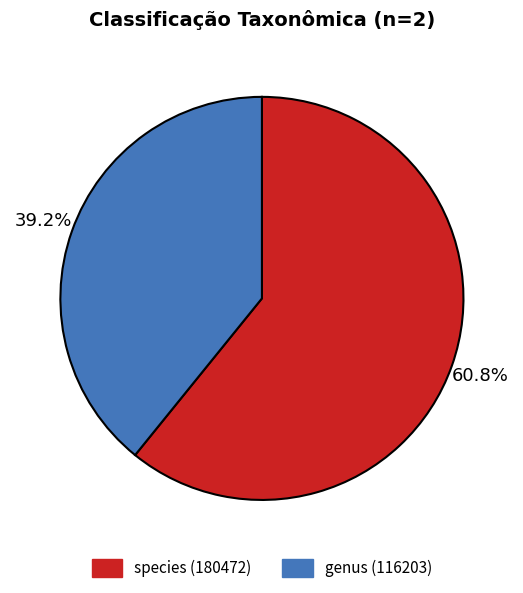

To the nearest percent, what is the difference between the genus (116203) and species (180472) slice percentages?

22%